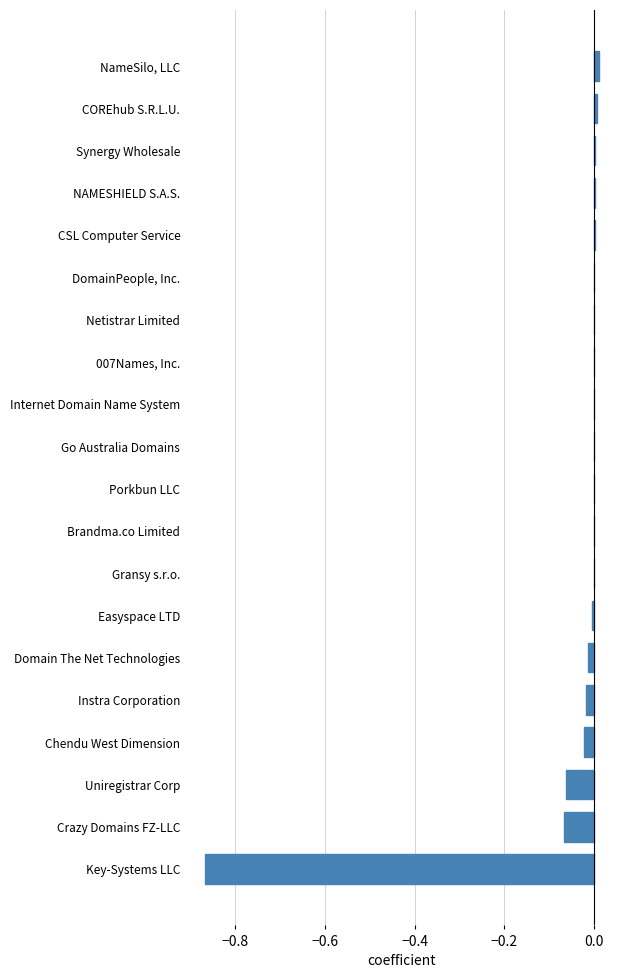

The value at 007Names, Inc. is 0.0. True or false?

True